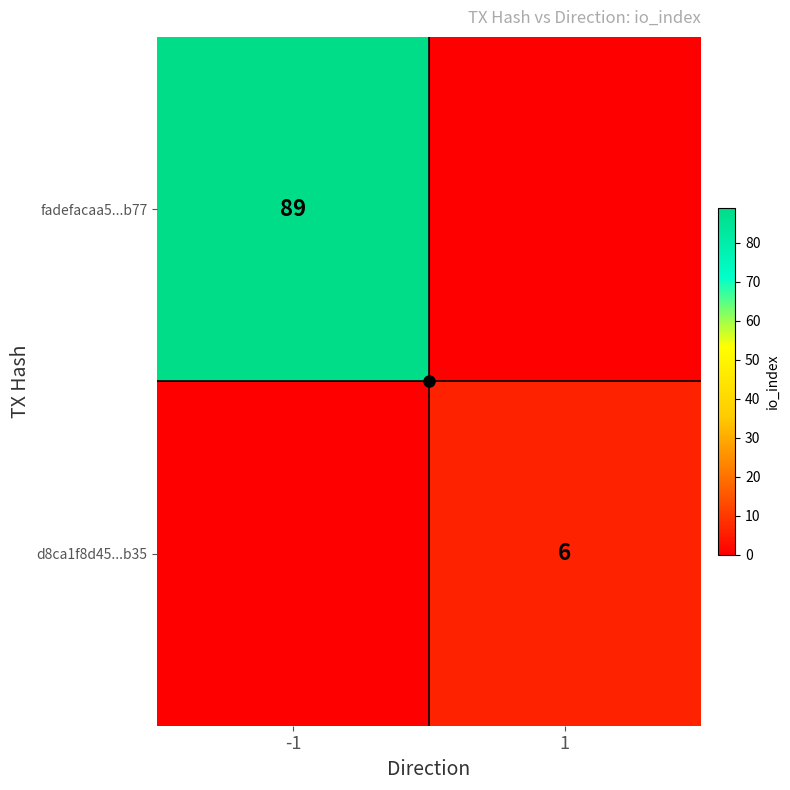

How many positive values does the fadefacaa5...b77 series have?

1